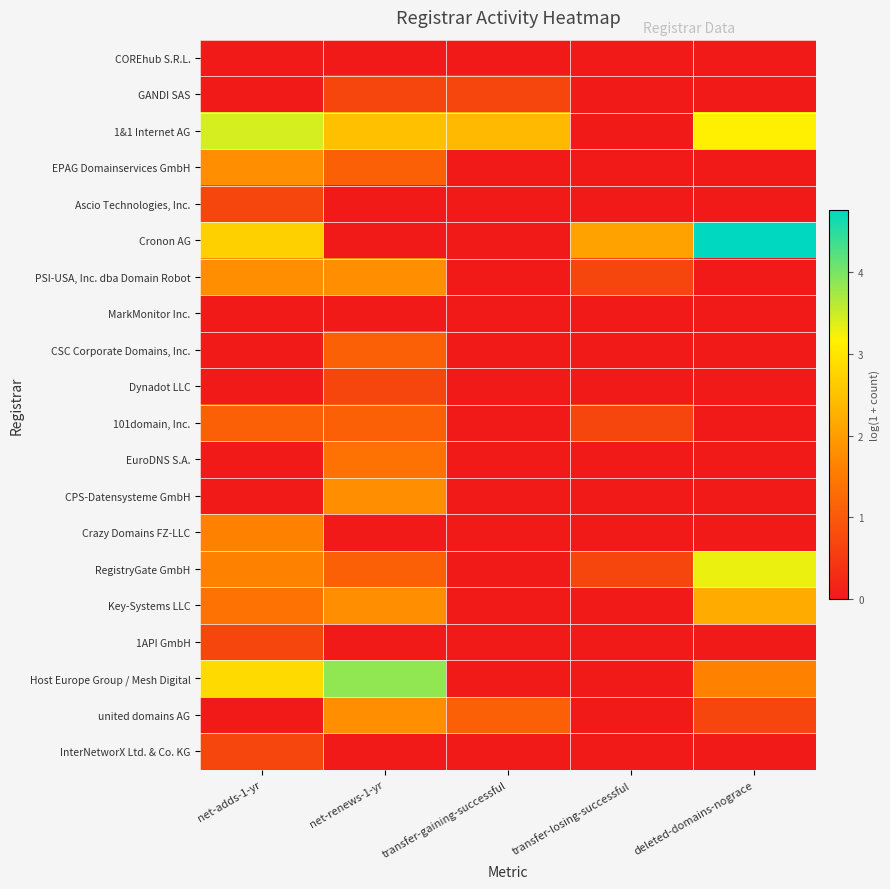

Between net-adds-1-yr and net-renews-1-yr, which series saw the biggest shift?

Cronon AG